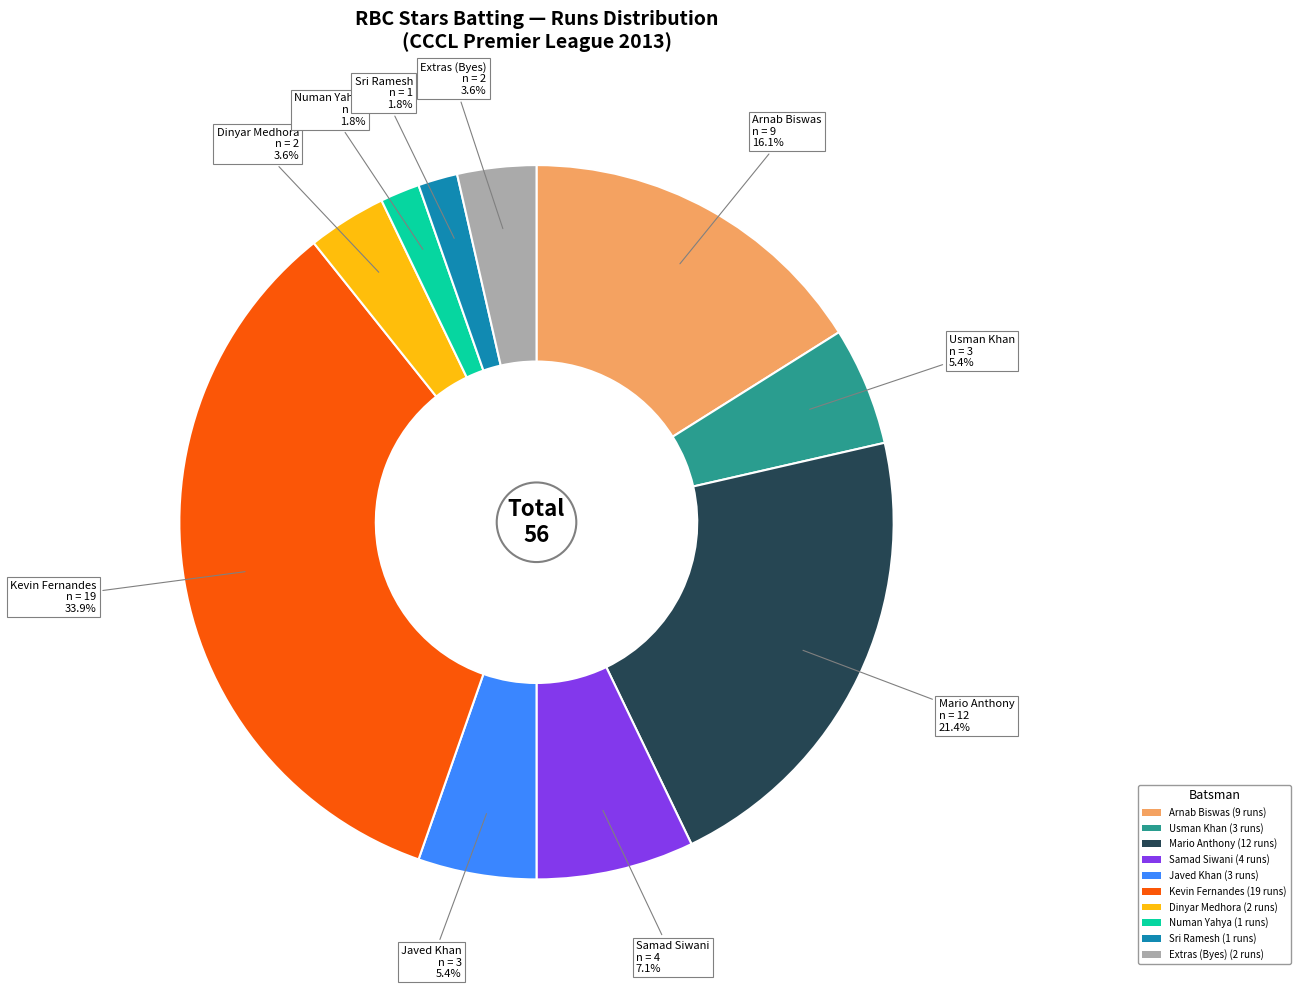

How much of the chart is everything except Dinyar Medhora?

96.4%